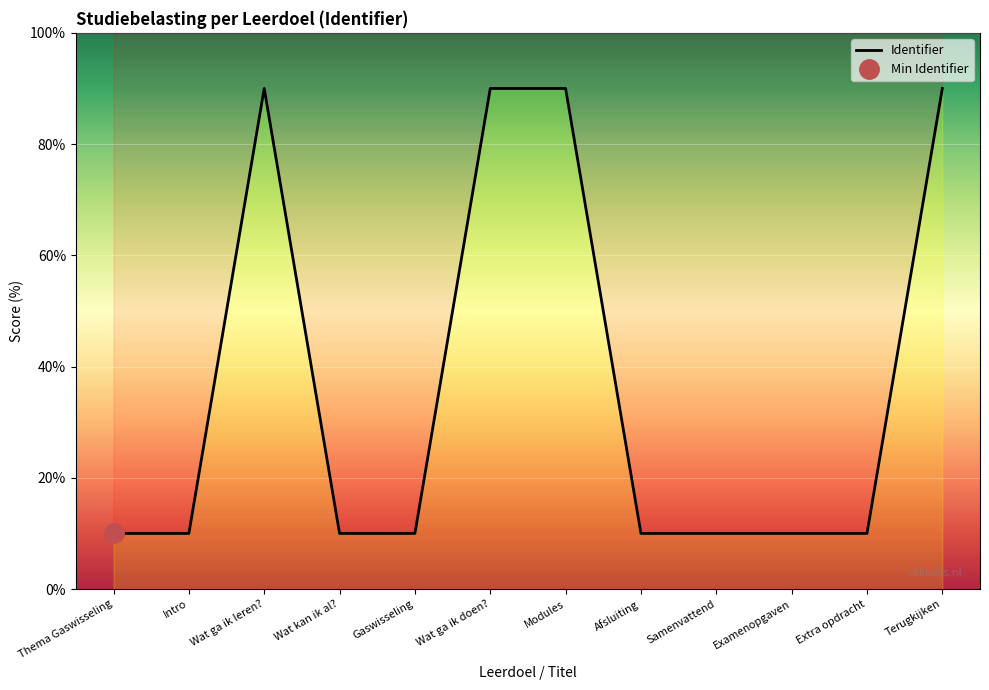

What is the sum of the values at Intro and Samenvattend?

20.0